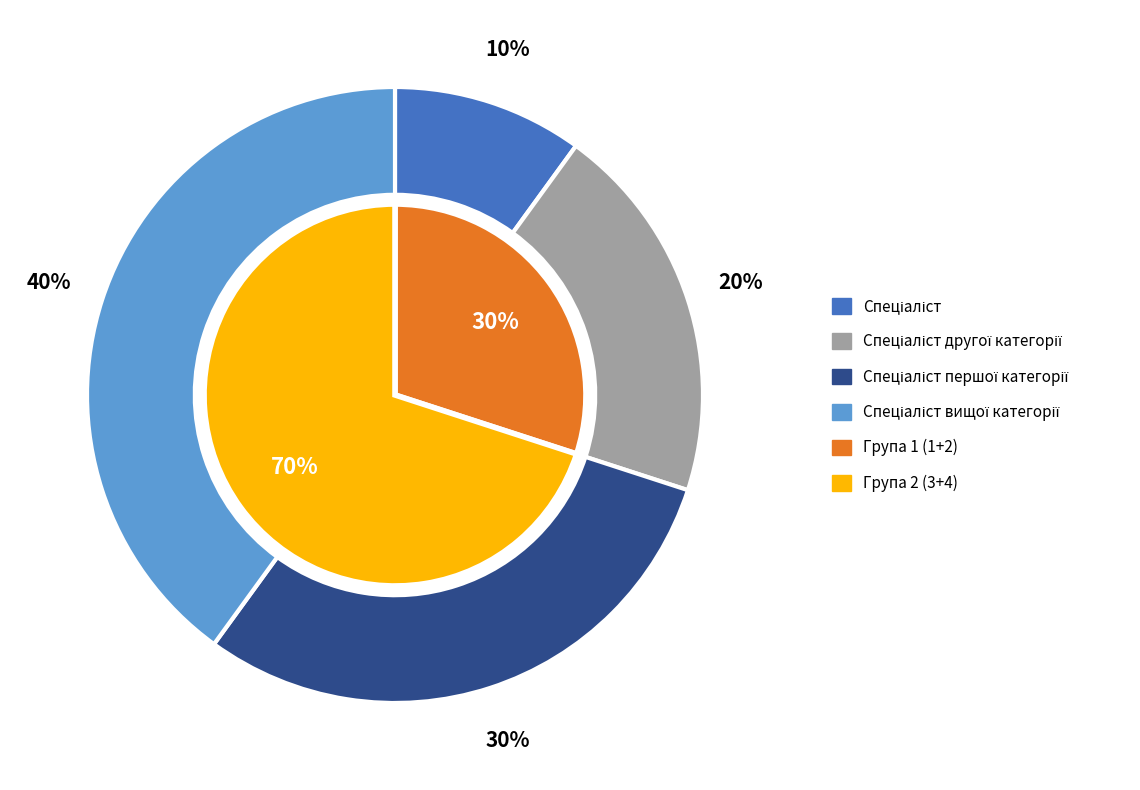

Which category has the smallest portion of the pie?

Спеціаліст